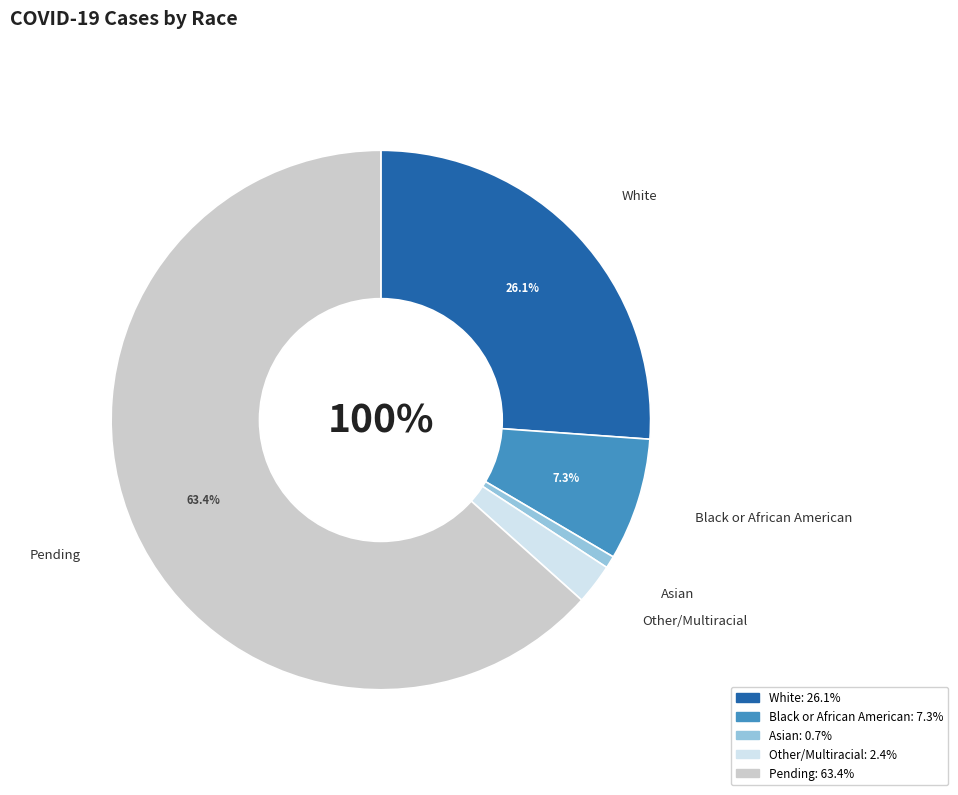

To the nearest percent, what portion does Pending represent?

63%